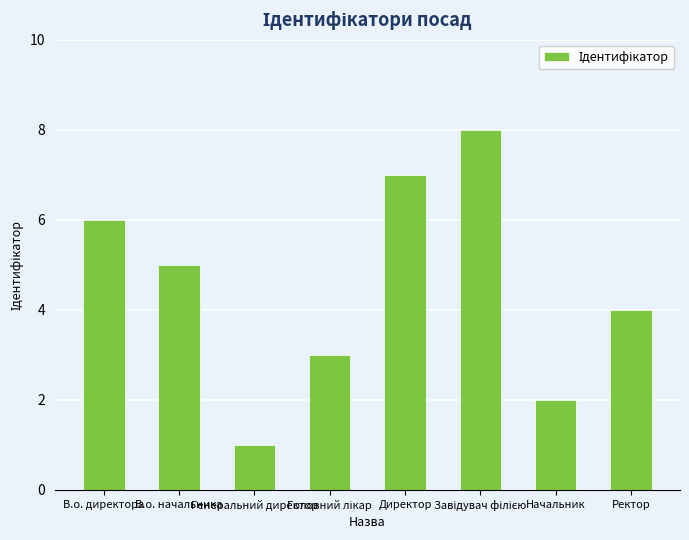

Does the chart contain any negative values?

No